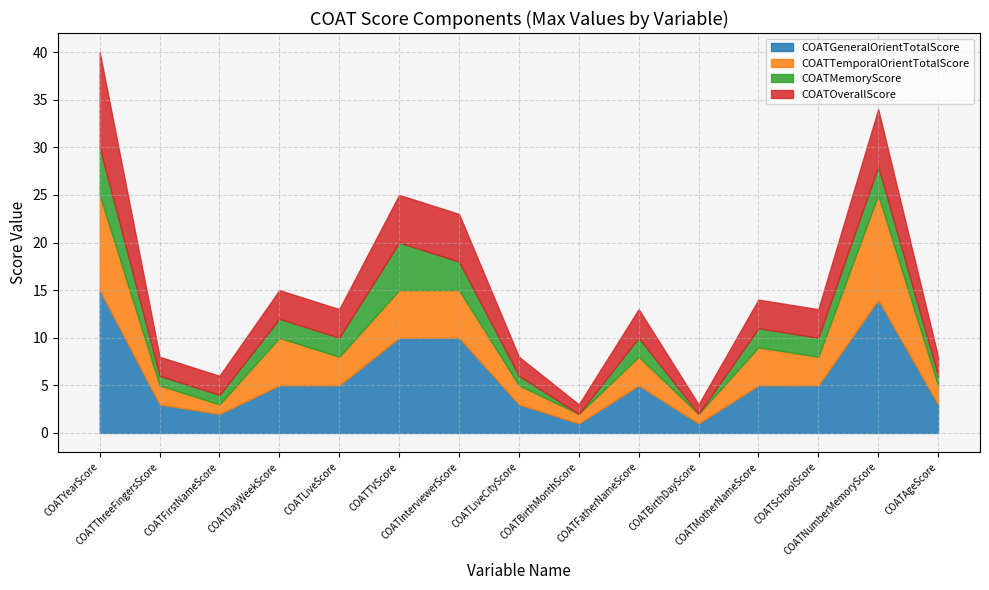

True or false: COATOverallScore has more than 1 points higher than both neighbors.

False